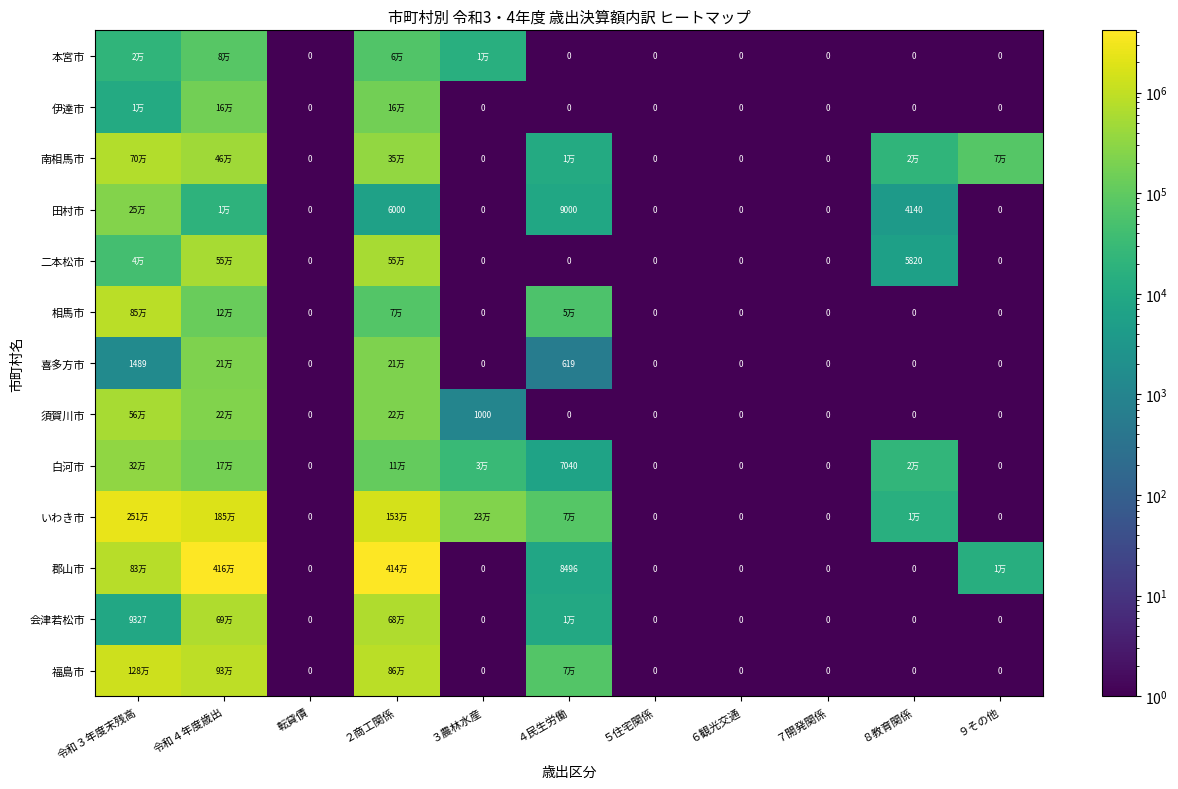

Count the number of data series in this chart.

13